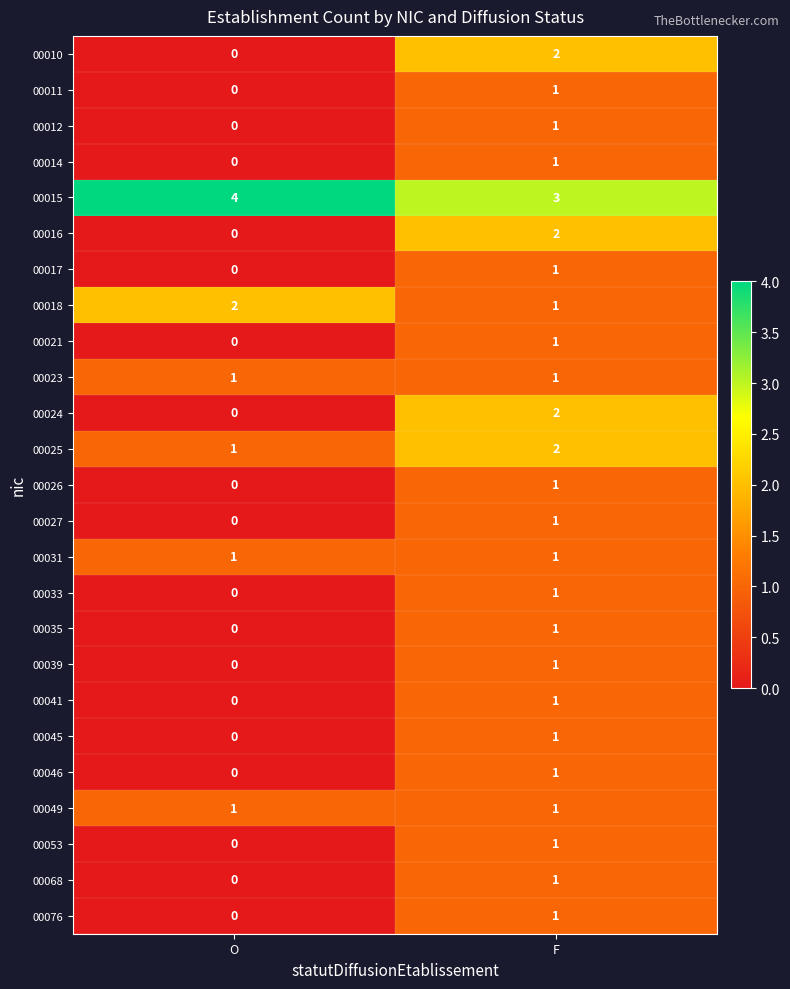

At which category is the sum across all series the highest?

F